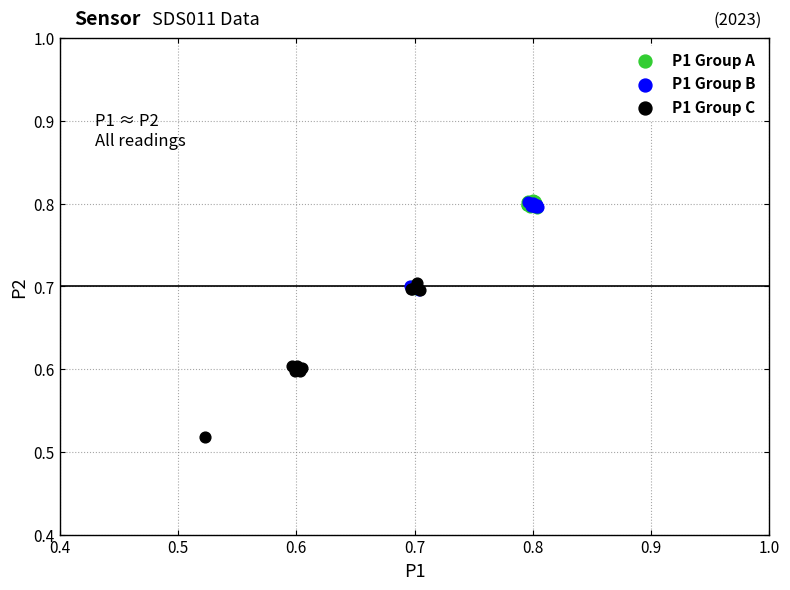

Which series reaches the minimum Y coordinate?

P1 Group C